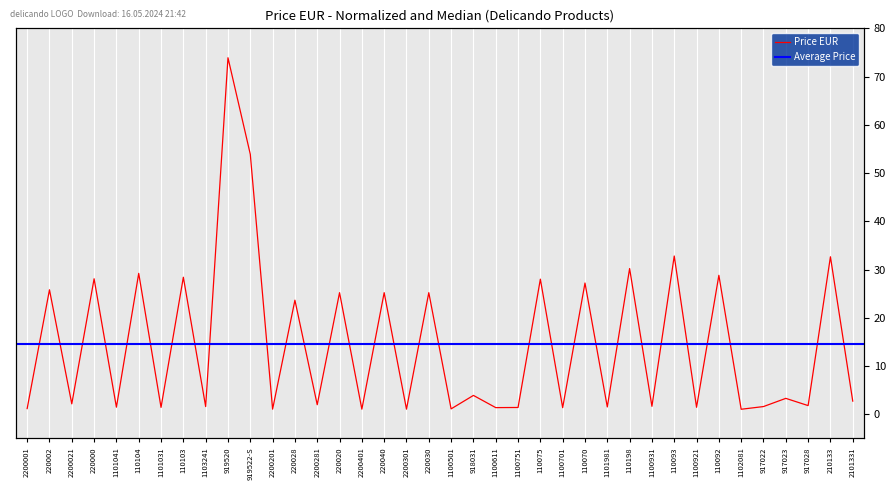

Which has a higher value, 220000 or 1101031?

220000